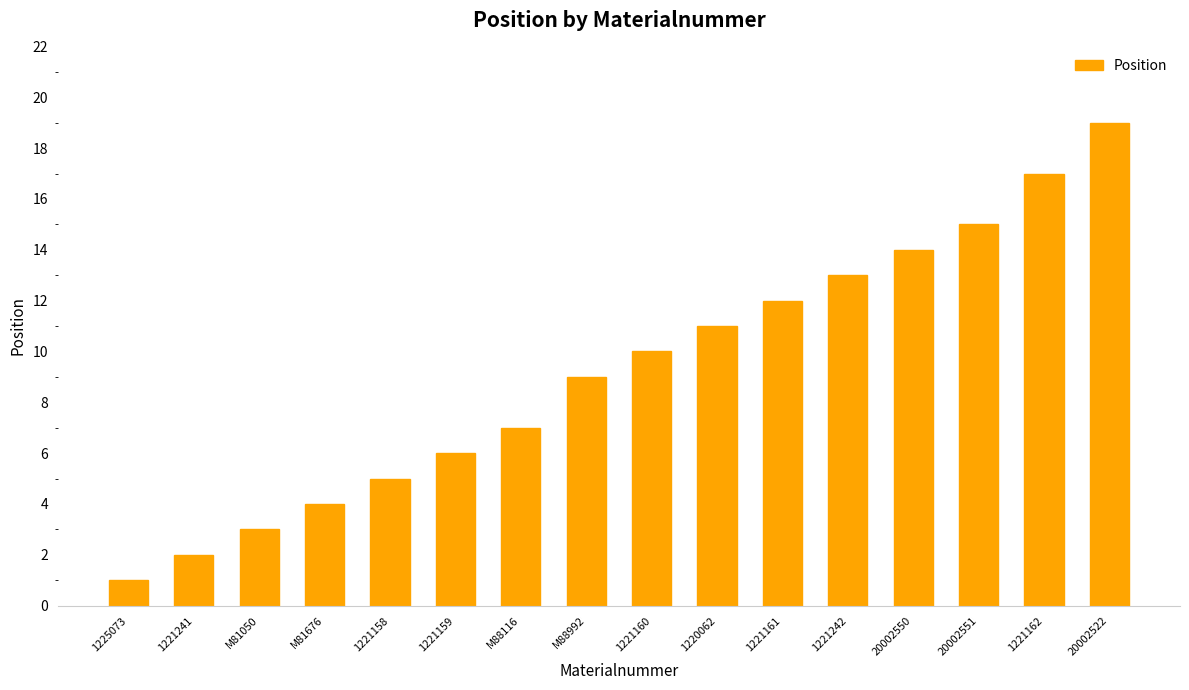

List the labels in order of value, smallest first.

1225073, 1221241, M81050, M81676, 1221158, 1221159, M88116, M88992, 1221160, 1220062, 1221161, 1221242, 20002550, 20002551, 1221162, 20002522